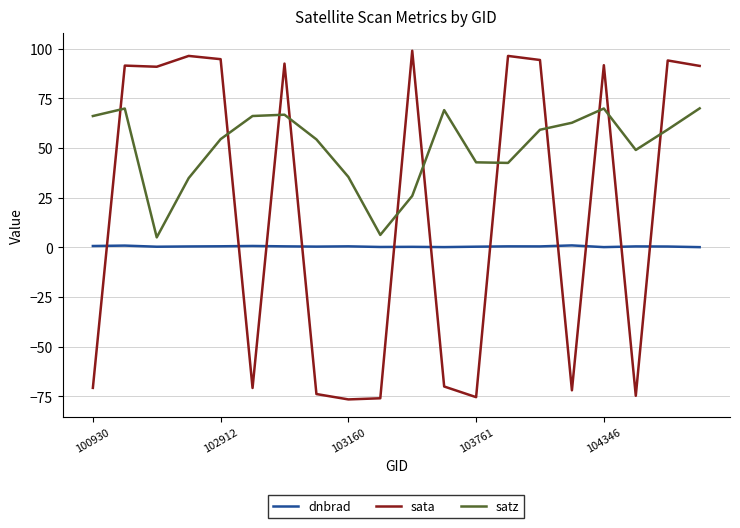

What is the greatest value displayed?

99.0